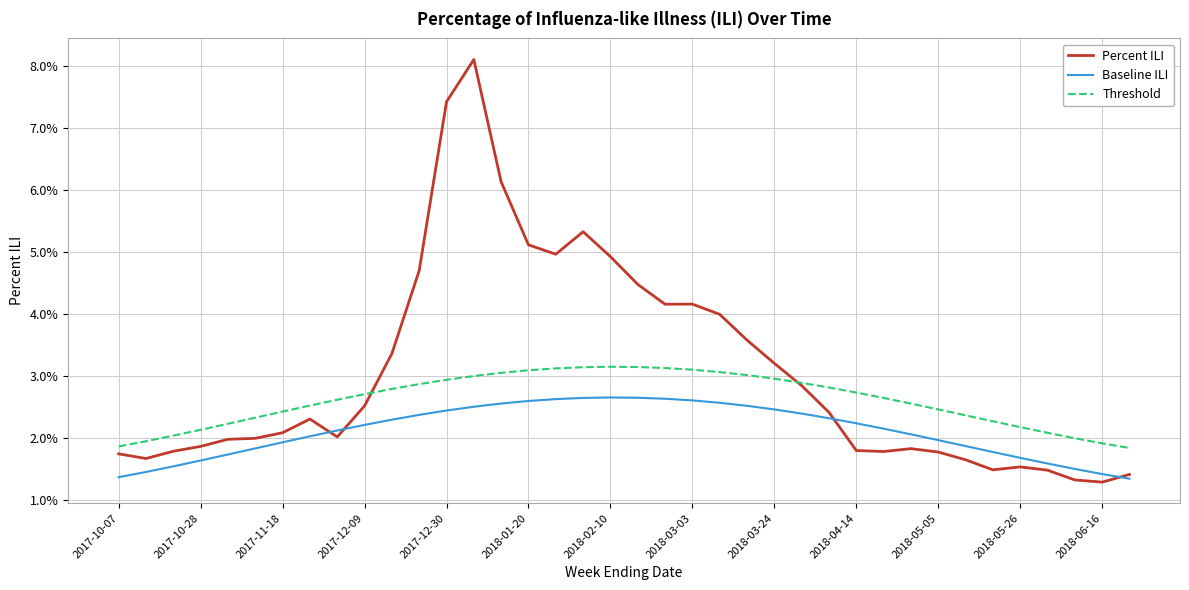

Does the chart have visible grid lines?

Yes